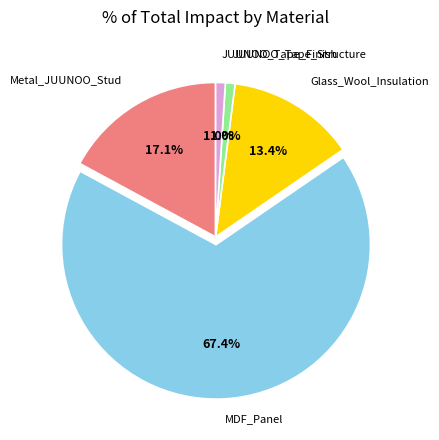

To the nearest percent, what percentage of the pie is JUUNOO_Tape_Finish?

1%